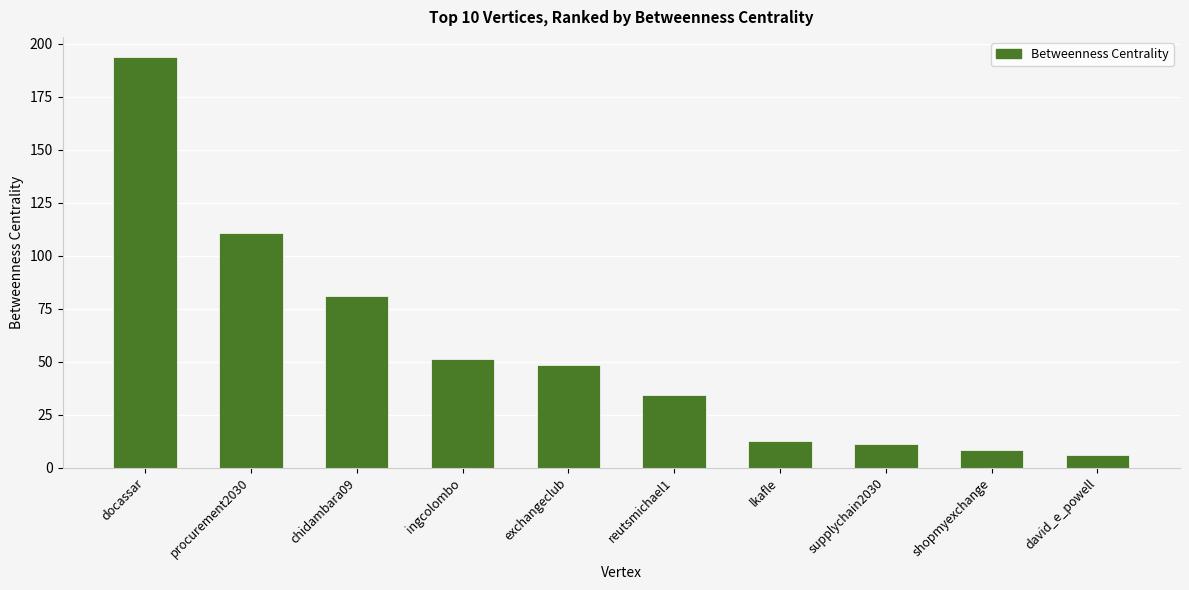

What is the value of the 7th bar from the left?

12.6